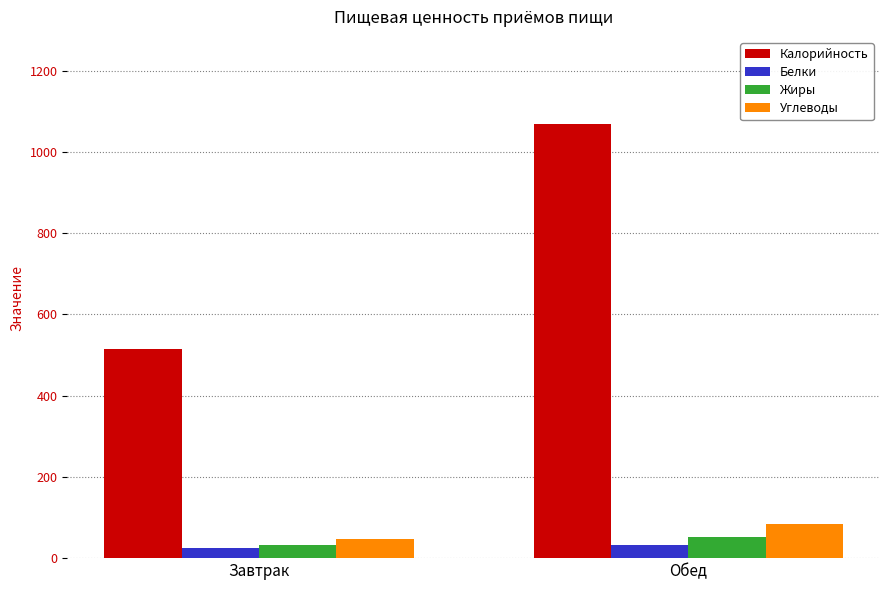

What value does the Углеводы series have at Обед?

83.0